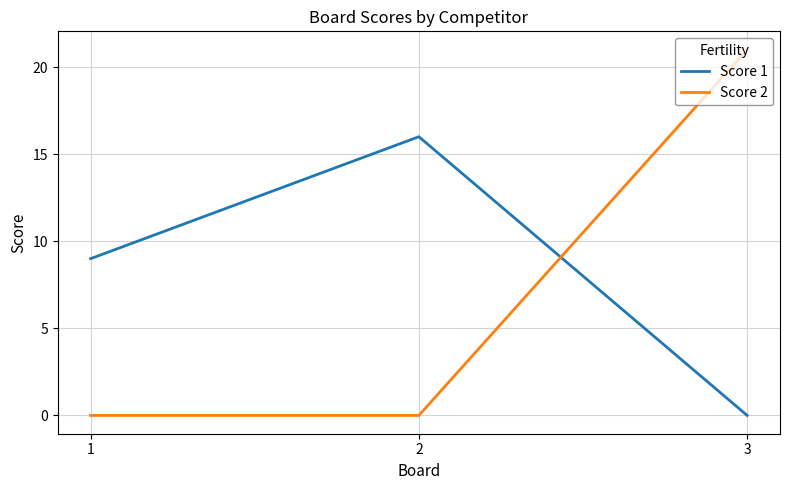

Rank the series by their maximum value, from highest to lowest.

Score 2, Score 1